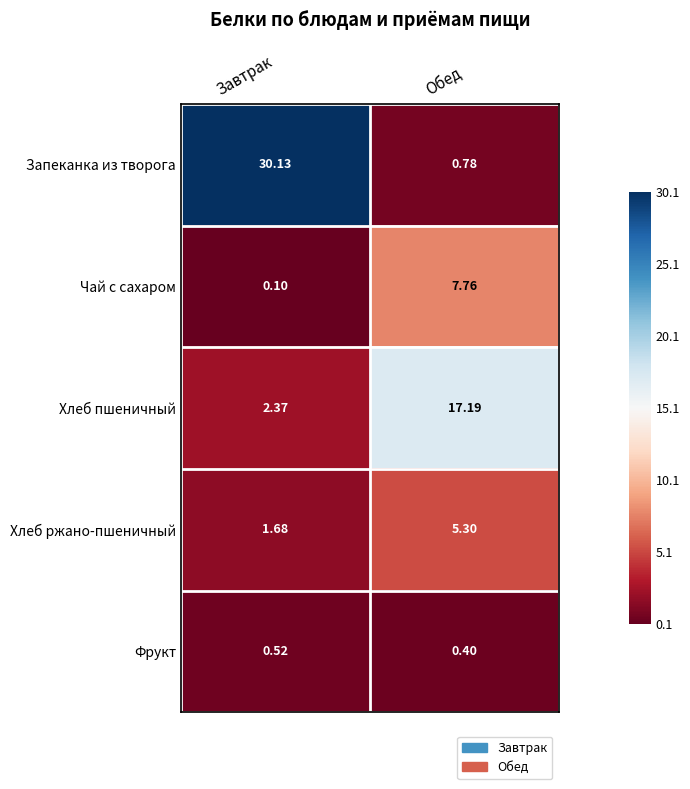

At which category is the sum across all series the highest?

Завтрак